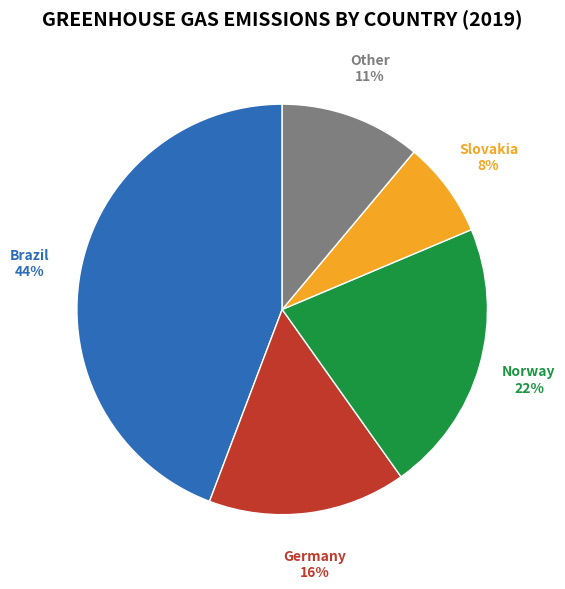

Is there a majority slice in this chart?

No